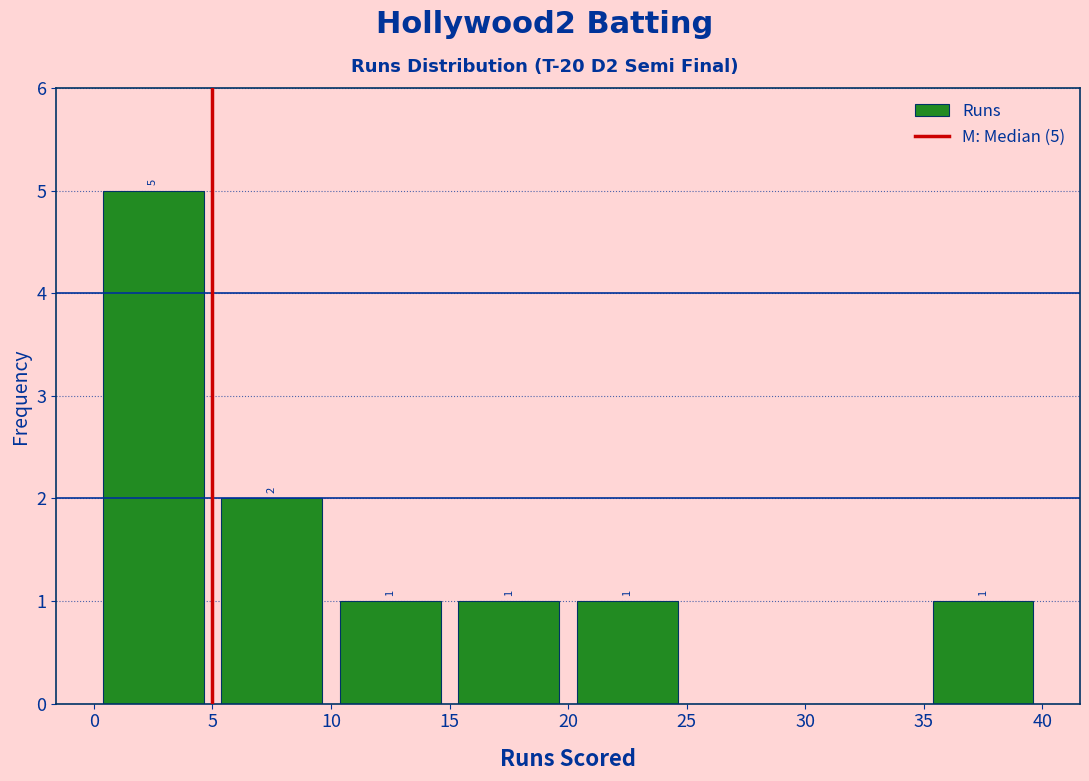

Over which range of the x-axis is the bar tallest?

0 to 5